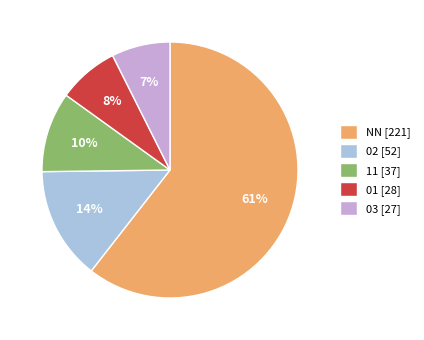

How many slices are in this pie chart?

5